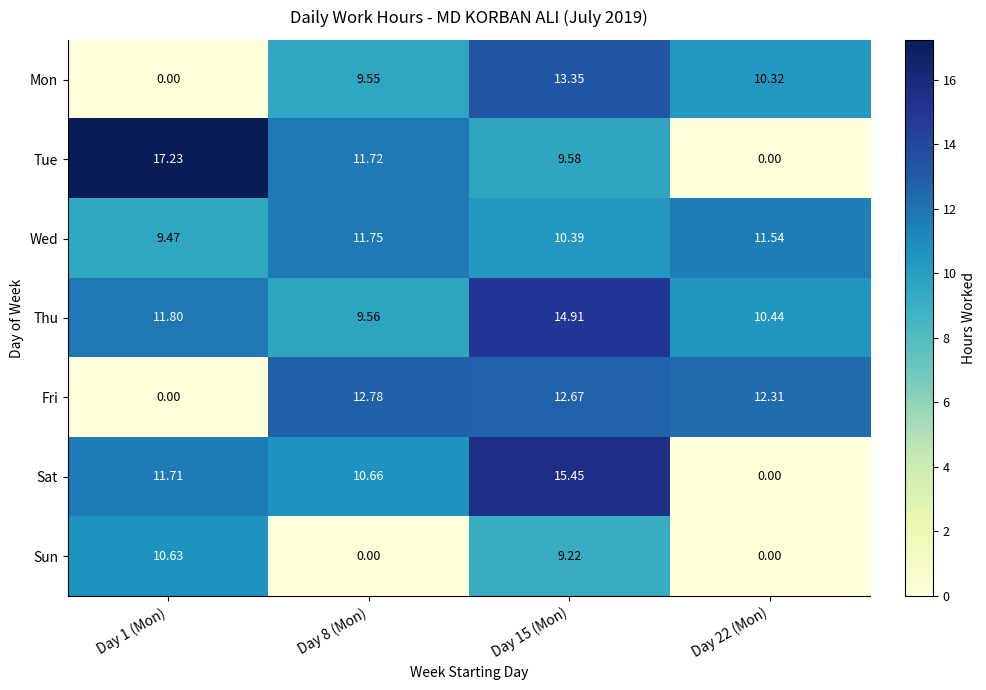

At which category is the sum across all series the highest?

Day 15 (Mon)